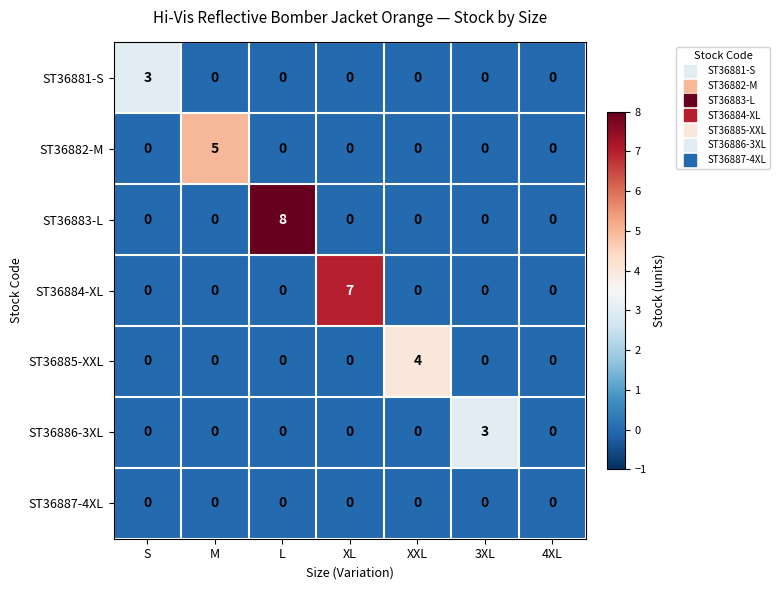

True or false: ST36884-XL has a value of -5 at XXL.

False